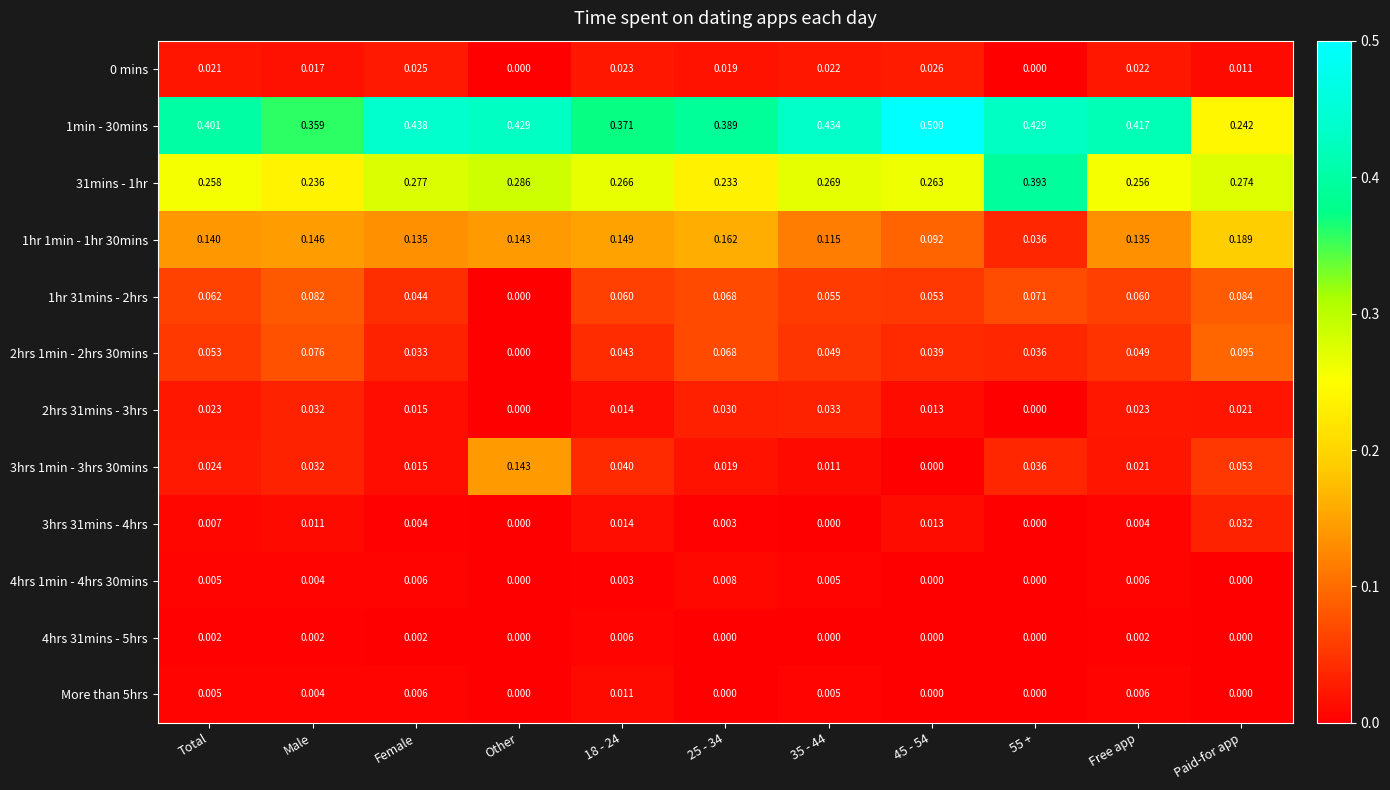

How many categories are shown in the chart?

11